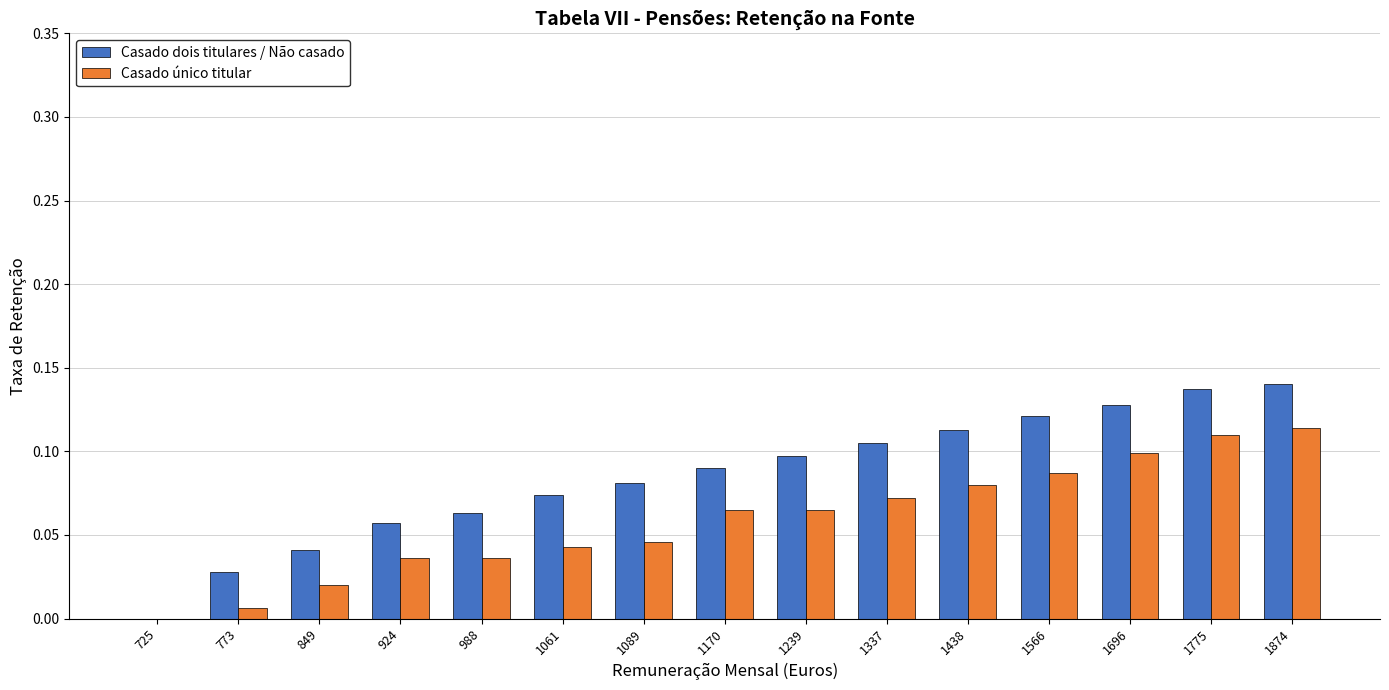

Which category has the highest value across all series?

1874